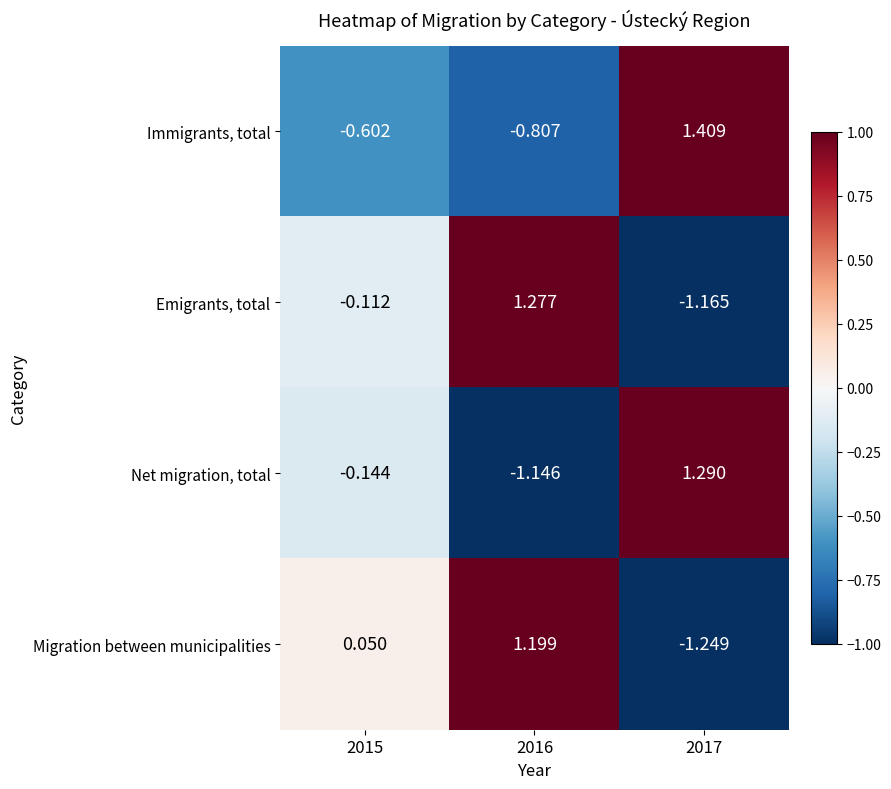

At which category is the sum across all series the highest?

2016